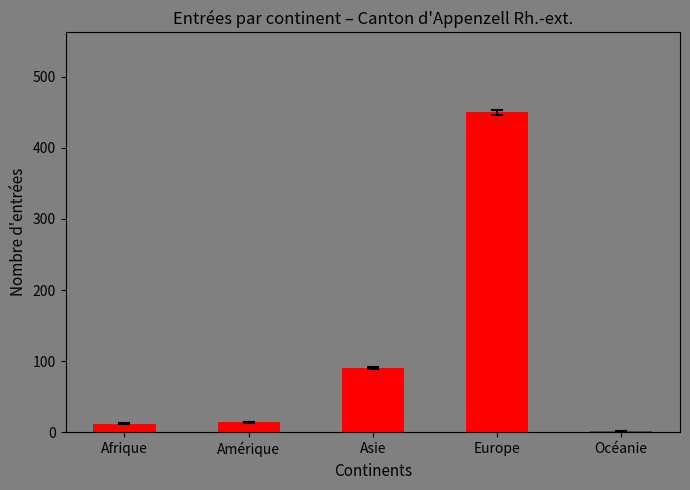

Which category has the highest value across all series?

Europe